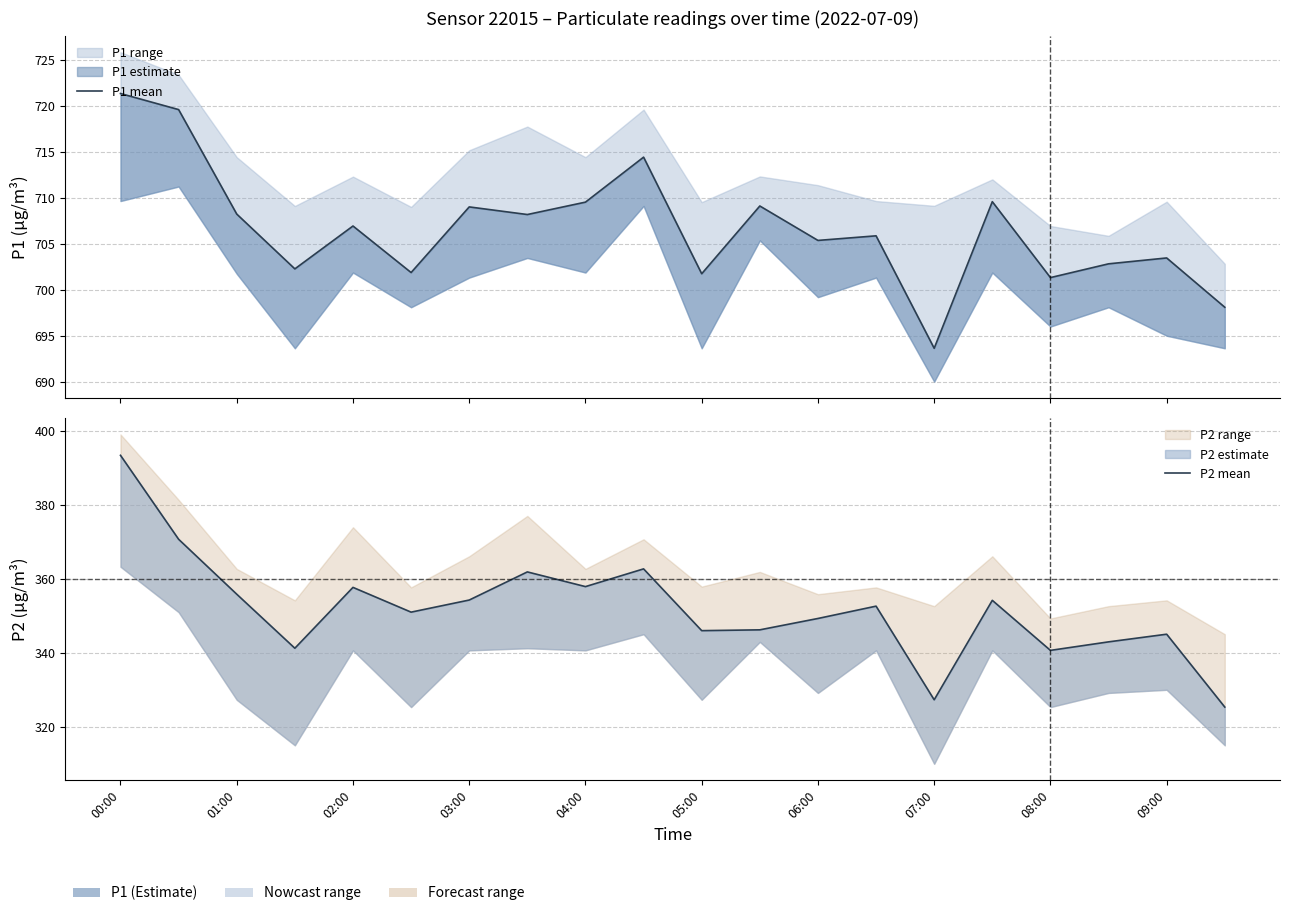

Between 03:00 and 15, which series saw the biggest shift?

P2 mean